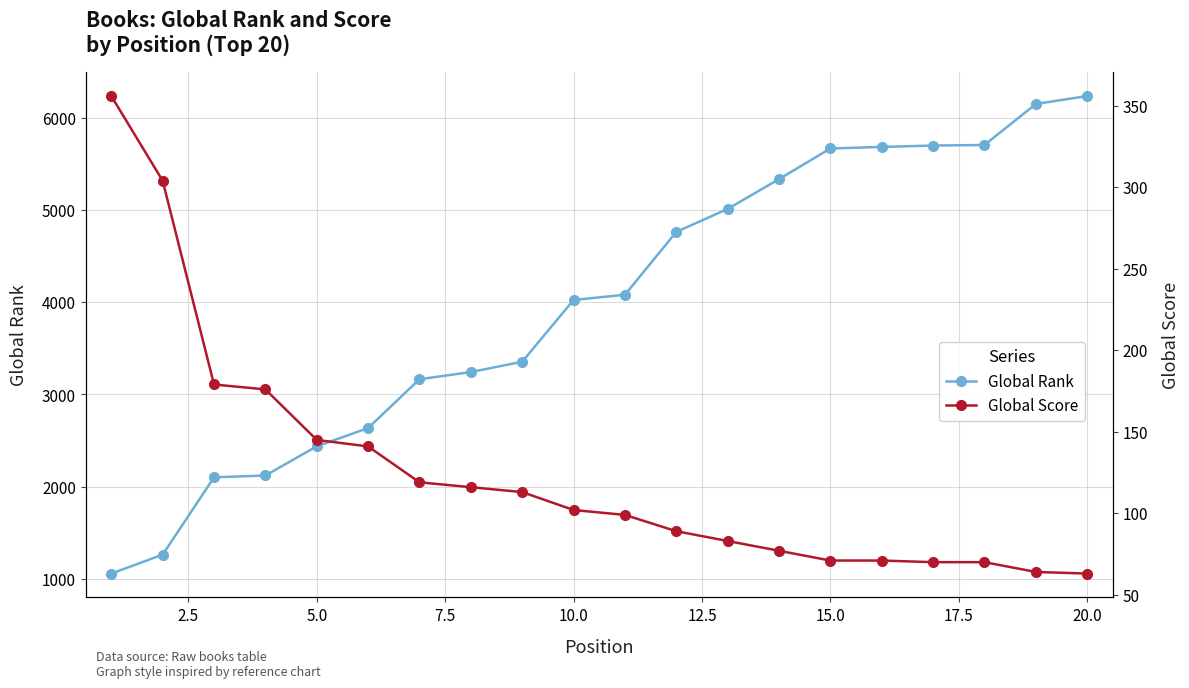

List the series in order of their peak value, highest first.

Global Rank, Global Score